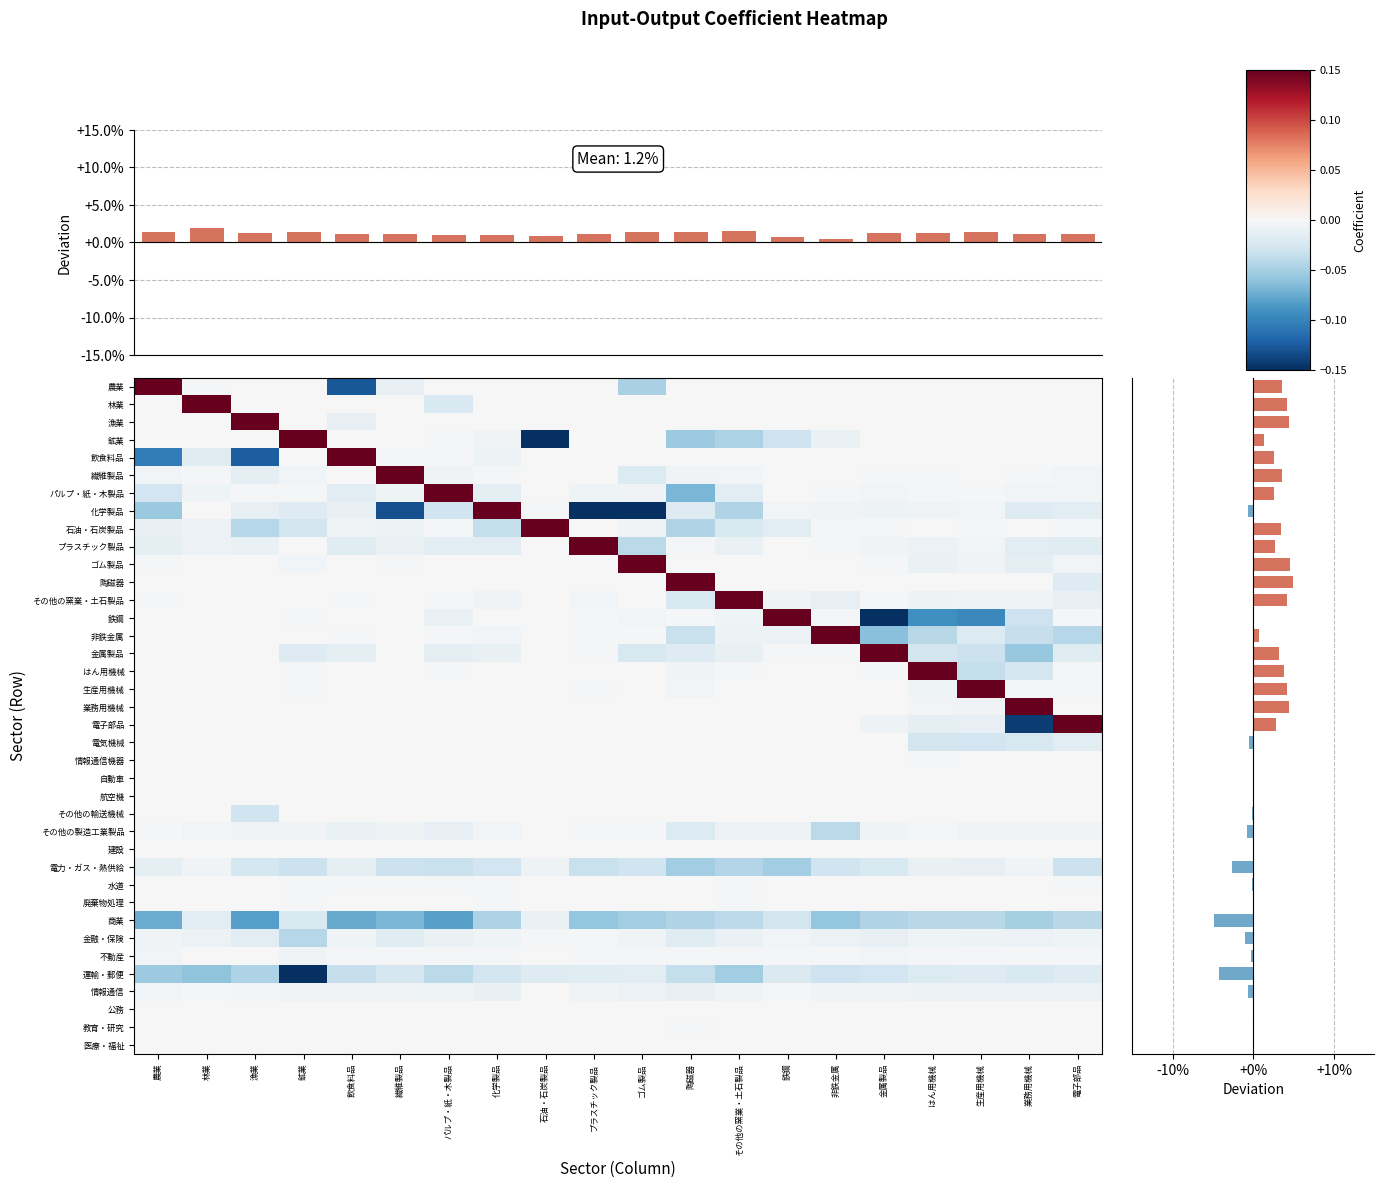

Reading right to left, extract all data points from this chart.

農業: 電子部品=0.0	業務用機械=0.0	生産用機械=0.0	はん用機械=0.0	金属製品=0.0	非鉄金属=-0.0	鉄鋼=0.0	その他の窯業・土石製品=-0.0	陶磁器=-0.0	ゴム製品=-0.0	プラスチック製品=0.0	石油・石炭製品=0.0	化学製品=-0.0	パルプ・紙・木製品=-0.0	繊維製品=-0.0	飲食料品=-0.1	鉱業=0.0	漁業=0.0	林業=-0.0	農業=0.9
林業: 電子部品=0.0	業務用機械=0.0	生産用機械=0.0	はん用機械=0.0	金属製品=0.0	非鉄金属=0.0	鉄鋼=-0.0	その他の窯業・土石製品=0.0	陶磁器=0.0	ゴム製品=0.0	プラスチック製品=0.0	石油・石炭製品=0.0	化学製品=-0.0	パルプ・紙・木製品=-0.0	繊維製品=-0.0	飲食料品=-0.0	鉱業=0.0	漁業=-0.0	林業=0.9	農業=-0.0
漁業: 電子部品=0.0	業務用機械=0.0	生産用機械=0.0	はん用機械=0.0	金属製品=0.0	非鉄金属=0.0	鉄鋼=0.0	その他の窯業・土石製品=0.0	陶磁器=0.0	ゴム製品=0.0	プラスチック製品=0.0	石油・石炭製品=0.0	化学製品=-0.0	パルプ・紙・木製品=0.0	繊維製品=0.0	飲食料品=-0.0	鉱業=0.0	漁業=0.9	林業=0.0	農業=0.0
鉱業: 電子部品=-0.0	業務用機械=-0.0	生産用機械=-0.0	はん用機械=-0.0	金属製品=-0.0	非鉄金属=-0.0	鉄鋼=-0.0	その他の窯業・土石製品=-0.0	陶磁器=-0.1	ゴム製品=-0.0	プラスチック製品=-0.0	石油・石炭製品=-0.6	化学製品=-0.0	パルプ・紙・木製品=-0.0	繊維製品=-0.0	飲食料品=-0.0	鉱業=1.0	漁業=0.0	林業=-0.0	農業=-0.0
飲食料品: 電子部品=0.0	業務用機械=0.0	生産用機械=0.0	はん用機械=0.0	金属製品=0.0	非鉄金属=0.0	鉄鋼=-0.0	その他の窯業・土石製品=-0.0	陶磁器=-0.0	ゴム製品=-0.0	プラスチック製品=-0.0	石油・石炭製品=-0.0	化学製品=-0.0	パルプ・紙・木製品=-0.0	繊維製品=-0.0	飲食料品=0.8	鉱業=0.0	漁業=-0.1	林業=-0.0	農業=-0.1
繊維製品: 電子部品=-0.0	業務用機械=-0.0	生産用機械=-0.0	はん用機械=-0.0	金属製品=-0.0	非鉄金属=-0.0	鉄鋼=-0.0	その他の窯業・土石製品=-0.0	陶磁器=-0.0	ゴム製品=-0.0	プラスチック製品=-0.0	石油・石炭製品=-0.0	化学製品=-0.0	パルプ・紙・木製品=-0.0	繊維製品=0.8	飲食料品=-0.0	鉱業=-0.0	漁業=-0.0	林業=-0.0	農業=-0.0
パルプ・紙・木製品: 電子部品=-0.0	業務用機械=-0.0	生産用機械=-0.0	はん用機械=-0.0	金属製品=-0.0	非鉄金属=-0.0	鉄鋼=-0.0	その他の窯業・土石製品=-0.0	陶磁器=-0.1	ゴム製品=-0.0	プラスチック製品=-0.0	石油・石炭製品=-0.0	化学製品=-0.0	パルプ・紙・木製品=0.7	繊維製品=-0.0	飲食料品=-0.0	鉱業=-0.0	漁業=-0.0	林業=-0.0	農業=-0.0
化学製品: 電子部品=-0.0	業務用機械=-0.0	生産用機械=-0.0	はん用機械=-0.0	金属製品=-0.0	非鉄金属=-0.0	鉄鋼=-0.0	その他の窯業・土石製品=-0.0	陶磁器=-0.0	ゴム製品=-0.2	プラスチック製品=-0.2	石油・石炭製品=-0.0	化学製品=0.6	パルプ・紙・木製品=-0.0	繊維製品=-0.1	飲食料品=-0.0	鉱業=-0.0	漁業=-0.0	林業=-0.0	農業=-0.1
石油・石炭製品: 電子部品=-0.0	業務用機械=-0.0	生産用機械=-0.0	はん用機械=-0.0	金属製品=-0.0	非鉄金属=-0.0	鉄鋼=-0.0	その他の窯業・土石製品=-0.0	陶磁器=-0.0	ゴム製品=-0.0	プラスチック製品=-0.0	石油・石炭製品=0.9	化学製品=-0.0	パルプ・紙・木製品=-0.0	繊維製品=-0.0	飲食料品=-0.0	鉱業=-0.0	漁業=-0.0	林業=-0.0	農業=-0.0
プラスチック製品: 電子部品=-0.0	業務用機械=-0.0	生産用機械=-0.0	はん用機械=-0.0	金属製品=-0.0	非鉄金属=-0.0	鉄鋼=-0.0	その他の窯業・土石製品=-0.0	陶磁器=-0.0	ゴム製品=-0.0	プラスチック製品=0.8	石油・石炭製品=-0.0	化学製品=-0.0	パルプ・紙・木製品=-0.0	繊維製品=-0.0	飲食料品=-0.0	鉱業=-0.0	漁業=-0.0	林業=-0.0	農業=-0.0
ゴム製品: 電子部品=-0.0	業務用機械=-0.0	生産用機械=-0.0	はん用機械=-0.0	金属製品=-0.0	非鉄金属=-0.0	鉄鋼=-0.0	その他の窯業・土石製品=-0.0	陶磁器=-0.0	ゴム製品=1.0	プラスチック製品=-0.0	石油・石炭製品=-0.0	化学製品=-0.0	パルプ・紙・木製品=-0.0	繊維製品=-0.0	飲食料品=-0.0	鉱業=-0.0	漁業=-0.0	林業=-0.0	農業=-0.0
陶磁器: 電子部品=-0.0	業務用機械=-0.0	生産用機械=-0.0	はん用機械=-0.0	金属製品=-0.0	非鉄金属=0.0	鉄鋼=-0.0	その他の窯業・土石製品=-0.0	陶磁器=1.0	ゴム製品=0.0	プラスチック製品=-0.0	石油・石炭製品=0.0	化学製品=-0.0	パルプ・紙・木製品=-0.0	繊維製品=0.0	飲食料品=-0.0	鉱業=0.0	漁業=0.0	林業=0.0	農業=-0.0
その他の窯業・土石製品: 電子部品=-0.0	業務用機械=-0.0	生産用機械=-0.0	はん用機械=-0.0	金属製品=-0.0	非鉄金属=-0.0	鉄鋼=-0.0	その他の窯業・土石製品=0.9	陶磁器=-0.0	ゴム製品=-0.0	プラスチック製品=-0.0	石油・石炭製品=-0.0	化学製品=-0.0	パルプ・紙・木製品=-0.0	繊維製品=-0.0	飲食料品=-0.0	鉱業=-0.0	漁業=-0.0	林業=-0.0	農業=-0.0
鉄鋼: 電子部品=-0.0	業務用機械=-0.0	生産用機械=-0.1	はん用機械=-0.1	金属製品=-0.2	非鉄金属=-0.0	鉄鋼=0.5	その他の窯業・土石製品=-0.0	陶磁器=-0.0	ゴム製品=-0.0	プラスチック製品=-0.0	石油・石炭製品=0.0	化学製品=-0.0	パルプ・紙・木製品=-0.0	繊維製品=-0.0	飲食料品=0.0	鉱業=-0.0	漁業=-0.0	林業=0.0	農業=-0.0
非鉄金属: 電子部品=-0.0	業務用機械=-0.0	生産用機械=-0.0	はん用機械=-0.0	金属製品=-0.1	非鉄金属=0.4	鉄鋼=-0.0	その他の窯業・土石製品=-0.0	陶磁器=-0.0	ゴム製品=-0.0	プラスチック製品=-0.0	石油・石炭製品=-0.0	化学製品=-0.0	パルプ・紙・木製品=-0.0	繊維製品=-0.0	飲食料品=-0.0	鉱業=-0.0	漁業=0.0	林業=0.0	農業=0.0
金属製品: 電子部品=-0.0	業務用機械=-0.1	生産用機械=-0.0	はん用機械=-0.0	金属製品=0.9	非鉄金属=-0.0	鉄鋼=-0.0	その他の窯業・土石製品=-0.0	陶磁器=-0.0	ゴム製品=-0.0	プラスチック製品=-0.0	石油・石炭製品=-0.0	化学製品=-0.0	パルプ・紙・木製品=-0.0	繊維製品=-0.0	飲食料品=-0.0	鉱業=-0.0	漁業=-0.0	林業=-0.0	農業=-0.0
はん用機械: 電子部品=-0.0	業務用機械=-0.0	生産用機械=-0.0	はん用機械=0.8	金属製品=-0.0	非鉄金属=-0.0	鉄鋼=-0.0	その他の窯業・土石製品=-0.0	陶磁器=-0.0	ゴム製品=0.0	プラスチック製品=-0.0	石油・石炭製品=0.0	化学製品=-0.0	パルプ・紙・木製品=-0.0	繊維製品=0.0	飲食料品=0.0	鉱業=-0.0	漁業=0.0	林業=0.0	農業=0.0
生産用機械: 電子部品=-0.0	業務用機械=-0.0	生産用機械=0.9	はん用機械=-0.0	金属製品=-0.0	非鉄金属=-0.0	鉄鋼=-0.0	その他の窯業・土石製品=-0.0	陶磁器=-0.0	ゴム製品=0.0	プラスチック製品=-0.0	石油・石炭製品=-0.0	化学製品=0.0	パルプ・紙・木製品=-0.0	繊維製品=0.0	飲食料品=0.0	鉱業=-0.0	漁業=0.0	林業=-0.0	農業=0.0
業務用機械: 電子部品=-0.0	業務用機械=0.9	生産用機械=-0.0	はん用機械=-0.0	金属製品=-0.0	非鉄金属=0.0	鉄鋼=0.0	その他の窯業・土石製品=0.0	陶磁器=0.0	ゴム製品=0.0	プラスチック製品=0.0	石油・石炭製品=0.0	化学製品=0.0	パルプ・紙・木製品=0.0	繊維製品=0.0	飲食料品=0.0	鉱業=0.0	漁業=0.0	林業=0.0	農業=-0.0
電子部品: 電子部品=0.7	業務用機械=-0.1	生産用機械=-0.0	はん用機械=-0.0	金属製品=-0.0	非鉄金属=-0.0	鉄鋼=-0.0	その他の窯業・土石製品=0.0	陶磁器=0.0	ゴム製品=-0.0	プラスチック製品=0.0	石油・石炭製品=-0.0	化学製品=-0.0	パルプ・紙・木製品=-0.0	繊維製品=0.0	飲食料品=-0.0	鉱業=-0.0	漁業=0.0	林業=0.0	農業=0.0
電気機械: 電子部品=-0.0	業務用機械=-0.0	生産用機械=-0.0	はん用機械=-0.0	金属製品=-0.0	非鉄金属=-0.0	鉄鋼=0.0	その他の窯業・土石製品=-0.0	陶磁器=0.0	ゴム製品=0.0	プラスチック製品=-0.0	石油・石炭製品=0.0	化学製品=-0.0	パルプ・紙・木製品=-0.0	繊維製品=0.0	飲食料品=0.0	鉱業=-0.0	漁業=-0.0	林業=0.0	農業=-0.0
情報通信機器: 電子部品=-0.0	業務用機械=-0.0	生産用機械=-0.0	はん用機械=-0.0	金属製品=-0.0	非鉄金属=0.0	鉄鋼=-0.0	その他の窯業・土石製品=-0.0	陶磁器=-0.0	ゴム製品=-0.0	プラスチック製品=-0.0	石油・石炭製品=-0.0	化学製品=-0.0	パルプ・紙・木製品=-0.0	繊維製品=-0.0	飲食料品=-0.0	鉱業=0.0	漁業=-0.0	林業=0.0	農業=-0.0
自動車: 電子部品=0.0	業務用機械=0.0	生産用機械=-0.0	はん用機械=0.0	金属製品=0.0	非鉄金属=0.0	鉄鋼=0.0	その他の窯業・土石製品=0.0	陶磁器=0.0	ゴム製品=0.0	プラスチック製品=0.0	石油・石炭製品=0.0	化学製品=0.0	パルプ・紙・木製品=0.0	繊維製品=0.0	飲食料品=0.0	鉱業=0.0	漁業=0.0	林業=0.0	農業=0.0
航空機: 電子部品=0.0	業務用機械=0.0	生産用機械=0.0	はん用機械=0.0	金属製品=0.0	非鉄金属=0.0	鉄鋼=0.0	その他の窯業・土石製品=0.0	陶磁器=0.0	ゴム製品=0.0	プラスチック製品=0.0	石油・石炭製品=0.0	化学製品=0.0	パルプ・紙・木製品=0.0	繊維製品=0.0	飲食料品=0.0	鉱業=0.0	漁業=0.0	林業=0.0	農業=0.0
その他の輸送機械: 電子部品=0.0	業務用機械=0.0	生産用機械=0.0	はん用機械=0.0	金属製品=0.0	非鉄金属=0.0	鉄鋼=0.0	その他の窯業・土石製品=0.0	陶磁器=0.0	ゴム製品=0.0	プラスチック製品=0.0	石油・石炭製品=0.0	化学製品=0.0	パルプ・紙・木製品=0.0	繊維製品=0.0	飲食料品=0.0	鉱業=-0.0	漁業=-0.0	林業=0.0	農業=0.0
その他の製造工業製品: 電子部品=-0.0	業務用機械=-0.0	生産用機械=-0.0	はん用機械=-0.0	金属製品=-0.0	非鉄金属=-0.0	鉄鋼=-0.0	その他の窯業・土石製品=-0.0	陶磁器=-0.0	ゴム製品=-0.0	プラスチック製品=-0.0	石油・石炭製品=-0.0	化学製品=-0.0	パルプ・紙・木製品=-0.0	繊維製品=-0.0	飲食料品=-0.0	鉱業=-0.0	漁業=-0.0	林業=-0.0	農業=-0.0
建設: 電子部品=-0.0	業務用機械=-0.0	生産用機械=-0.0	はん用機械=-0.0	金属製品=-0.0	非鉄金属=-0.0	鉄鋼=-0.0	その他の窯業・土石製品=-0.0	陶磁器=-0.0	ゴム製品=-0.0	プラスチック製品=-0.0	石油・石炭製品=-0.0	化学製品=-0.0	パルプ・紙・木製品=-0.0	繊維製品=-0.0	飲食料品=-0.0	鉱業=-0.0	漁業=-0.0	林業=0.0	農業=-0.0
電力・ガス・熱供給: 電子部品=-0.0	業務用機械=-0.0	生産用機械=-0.0	はん用機械=-0.0	金属製品=-0.0	非鉄金属=-0.0	鉄鋼=-0.1	その他の窯業・土石製品=-0.0	陶磁器=-0.1	ゴム製品=-0.0	プラスチック製品=-0.0	石油・石炭製品=-0.0	化学製品=-0.0	パルプ・紙・木製品=-0.0	繊維製品=-0.0	飲食料品=-0.0	鉱業=-0.0	漁業=-0.0	林業=-0.0	農業=-0.0
水道: 電子部品=-0.0	業務用機械=-0.0	生産用機械=-0.0	はん用機械=-0.0	金属製品=-0.0	非鉄金属=-0.0	鉄鋼=-0.0	その他の窯業・土石製品=-0.0	陶磁器=-0.0	ゴム製品=-0.0	プラスチック製品=-0.0	石油・石炭製品=-0.0	化学製品=-0.0	パルプ・紙・木製品=-0.0	繊維製品=-0.0	飲食料品=-0.0	鉱業=-0.0	漁業=-0.0	林業=-0.0	農業=-0.0
廃棄物処理: 電子部品=-0.0	業務用機械=-0.0	生産用機械=-0.0	はん用機械=-0.0	金属製品=-0.0	非鉄金属=-0.0	鉄鋼=-0.0	その他の窯業・土石製品=-0.0	陶磁器=-0.0	ゴム製品=-0.0	プラスチック製品=-0.0	石油・石炭製品=-0.0	化学製品=-0.0	パルプ・紙・木製品=-0.0	繊維製品=-0.0	飲食料品=-0.0	鉱業=-0.0	漁業=-0.0	林業=0.0	農業=-0.0
商業: 電子部品=-0.0	業務用機械=-0.0	生産用機械=-0.0	はん用機械=-0.0	金属製品=-0.0	非鉄金属=-0.1	鉄鋼=-0.0	その他の窯業・土石製品=-0.0	陶磁器=-0.0	ゴム製品=-0.1	プラスチック製品=-0.1	石油・石炭製品=-0.0	化学製品=-0.0	パルプ・紙・木製品=-0.1	繊維製品=-0.1	飲食料品=-0.1	鉱業=-0.0	漁業=-0.1	林業=-0.0	農業=-0.1
金融・保険: 電子部品=-0.0	業務用機械=-0.0	生産用機械=-0.0	はん用機械=-0.0	金属製品=-0.0	非鉄金属=-0.0	鉄鋼=-0.0	その他の窯業・土石製品=-0.0	陶磁器=-0.0	ゴム製品=-0.0	プラスチック製品=-0.0	石油・石炭製品=-0.0	化学製品=-0.0	パルプ・紙・木製品=-0.0	繊維製品=-0.0	飲食料品=-0.0	鉱業=-0.0	漁業=-0.0	林業=-0.0	農業=-0.0
不動産: 電子部品=-0.0	業務用機械=-0.0	生産用機械=-0.0	はん用機械=-0.0	金属製品=-0.0	非鉄金属=-0.0	鉄鋼=-0.0	その他の窯業・土石製品=-0.0	陶磁器=-0.0	ゴム製品=-0.0	プラスチック製品=-0.0	石油・石炭製品=-0.0	化学製品=-0.0	パルプ・紙・木製品=-0.0	繊維製品=-0.0	飲食料品=-0.0	鉱業=-0.0	漁業=-0.0	林業=-0.0	農業=-0.0
運輸・郵便: 電子部品=-0.0	業務用機械=-0.0	生産用機械=-0.0	はん用機械=-0.0	金属製品=-0.0	非鉄金属=-0.0	鉄鋼=-0.0	その他の窯業・土石製品=-0.1	陶磁器=-0.0	ゴム製品=-0.0	プラスチック製品=-0.0	石油・石炭製品=-0.0	化学製品=-0.0	パルプ・紙・木製品=-0.0	繊維製品=-0.0	飲食料品=-0.0	鉱業=-0.2	漁業=-0.0	林業=-0.1	農業=-0.1
情報通信: 電子部品=-0.0	業務用機械=-0.0	生産用機械=-0.0	はん用機械=-0.0	金属製品=-0.0	非鉄金属=-0.0	鉄鋼=-0.0	その他の窯業・土石製品=-0.0	陶磁器=-0.0	ゴム製品=-0.0	プラスチック製品=-0.0	石油・石炭製品=-0.0	化学製品=-0.0	パルプ・紙・木製品=-0.0	繊維製品=-0.0	飲食料品=-0.0	鉱業=-0.0	漁業=-0.0	林業=-0.0	農業=-0.0
公務: 電子部品=0.0	業務用機械=0.0	生産用機械=0.0	はん用機械=0.0	金属製品=0.0	非鉄金属=0.0	鉄鋼=0.0	その他の窯業・土石製品=0.0	陶磁器=0.0	ゴム製品=0.0	プラスチック製品=0.0	石油・石炭製品=0.0	化学製品=0.0	パルプ・紙・木製品=0.0	繊維製品=0.0	飲食料品=0.0	鉱業=0.0	漁業=0.0	林業=0.0	農業=0.0
教育・研究: 電子部品=-0.0	業務用機械=-0.0	生産用機械=-0.0	はん用機械=-0.0	金属製品=-0.0	非鉄金属=-0.0	鉄鋼=-0.0	その他の窯業・土石製品=-0.0	陶磁器=-0.0	ゴム製品=-0.0	プラスチック製品=-0.0	石油・石炭製品=-0.0	化学製品=-0.0	パルプ・紙・木製品=-0.0	繊維製品=-0.0	飲食料品=-0.0	鉱業=-0.0	漁業=0.0	林業=-0.0	農業=-0.0
医療・福祉: 電子部品=0.0	業務用機械=0.0	生産用機械=0.0	はん用機械=0.0	金属製品=0.0	非鉄金属=0.0	鉄鋼=-0.0	その他の窯業・土石製品=0.0	陶磁器=0.0	ゴム製品=0.0	プラスチック製品=-0.0	石油・石炭製品=0.0	化学製品=-0.0	パルプ・紙・木製品=0.0	繊維製品=0.0	飲食料品=0.0	鉱業=0.0	漁業=0.0	林業=0.0	農業=-0.0